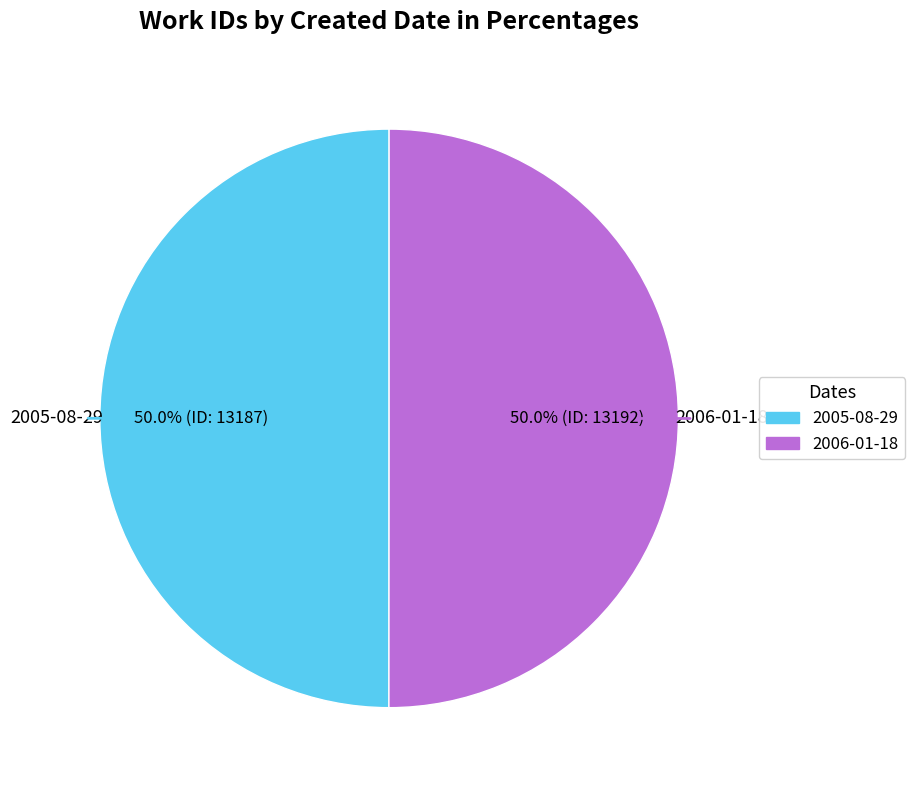

What portion of the pie excludes 2005-08-29?

50.0%